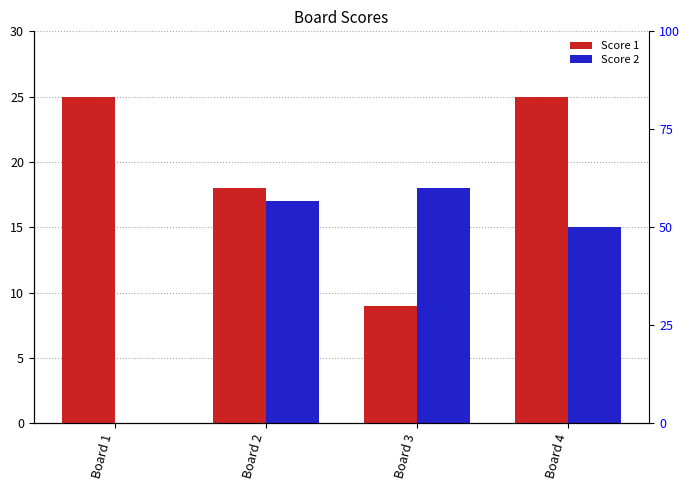

True or false: Score 1 has a value of 25 at Board 1.

True